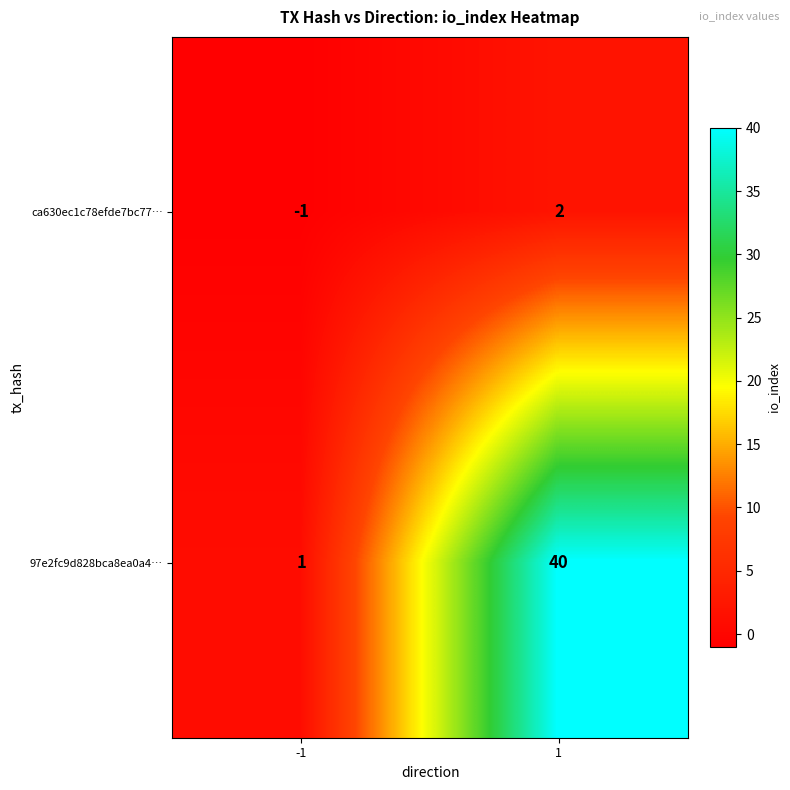

What is the minimum value shown in the chart?

-1